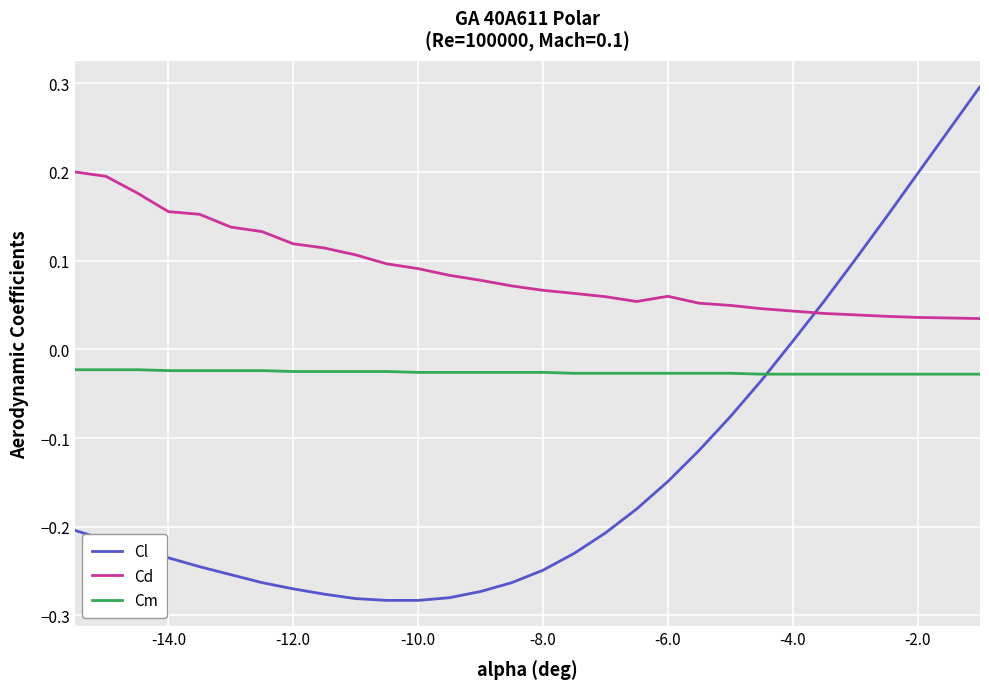

What is the difference between the maximum and minimum values in the Cl series?

0.6